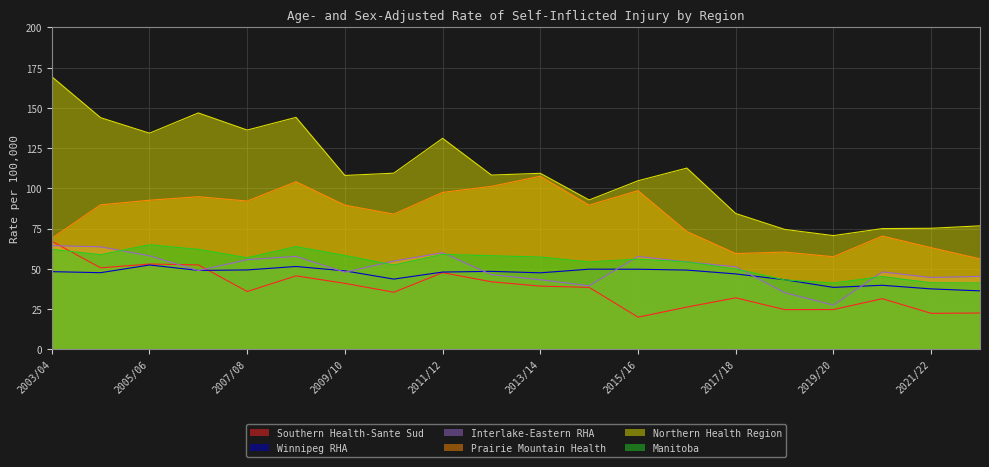

List the labels in order of Interlake-Eastern RHA value, largest first.

2003/04, 2004/05, 2011/12, 2005/06, 2008/09, 2015/16, 2007/08, 2010/11, 2016/17, 2017/18, 2006/07, 2020/21, 2009/10, 2012/13, 2022/23, 2021/22, 2013/14, 2014/15, 2018/19, 2019/20